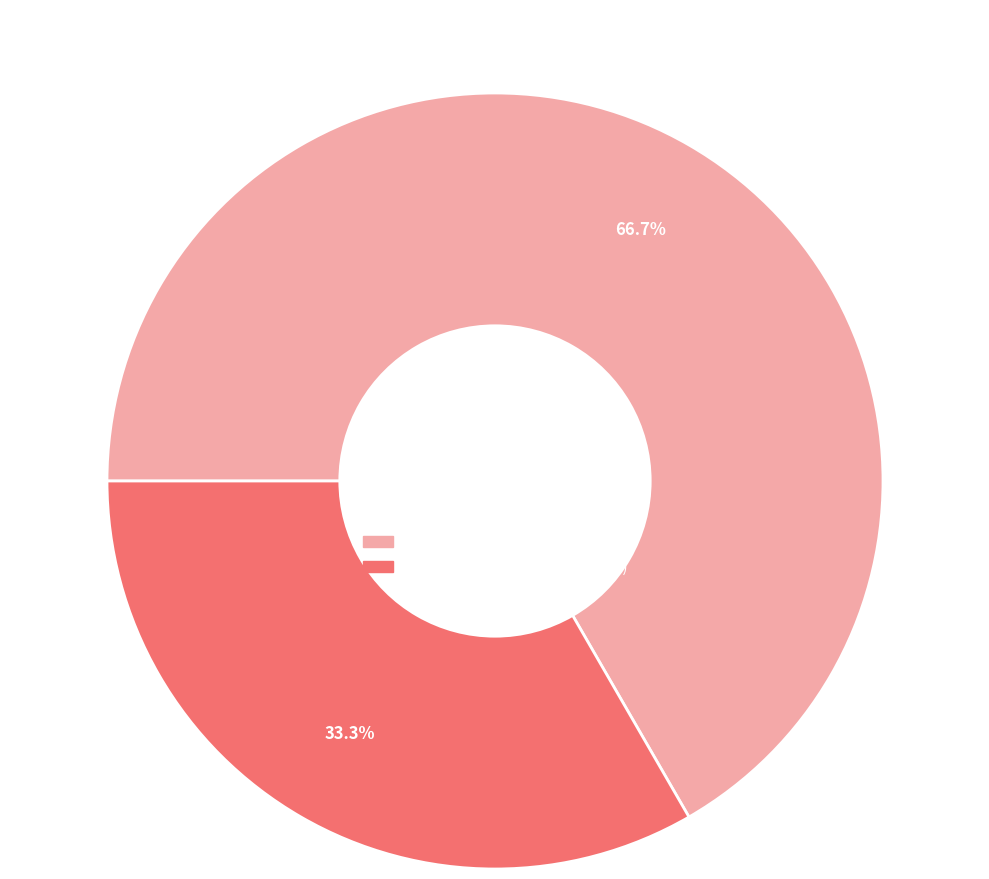

How much of the chart is everything except 1957997?

33.3%